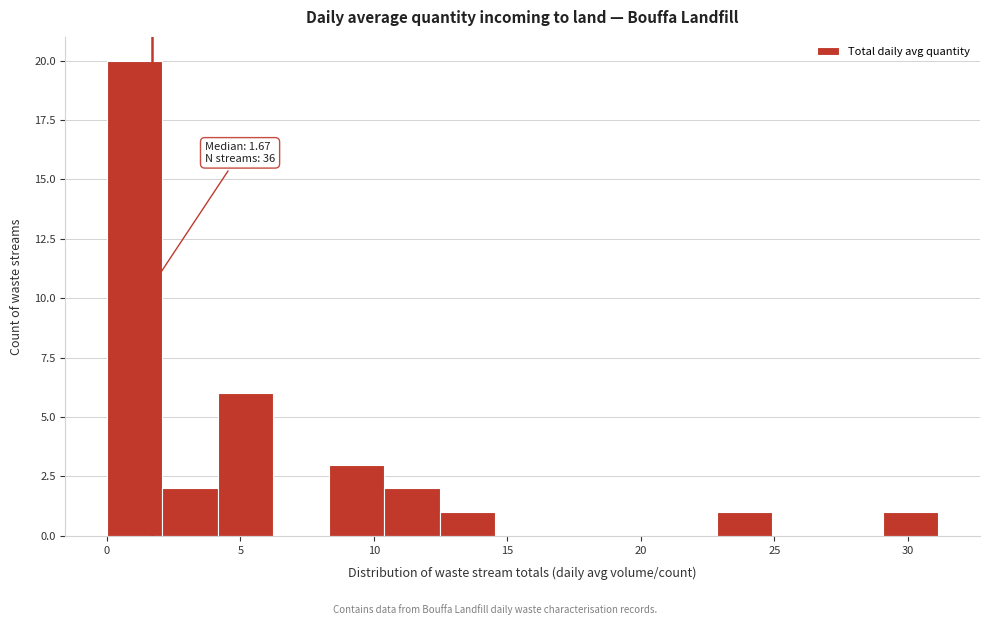

Which range on the x-axis has the tallest bar?

0.0 to 2.0